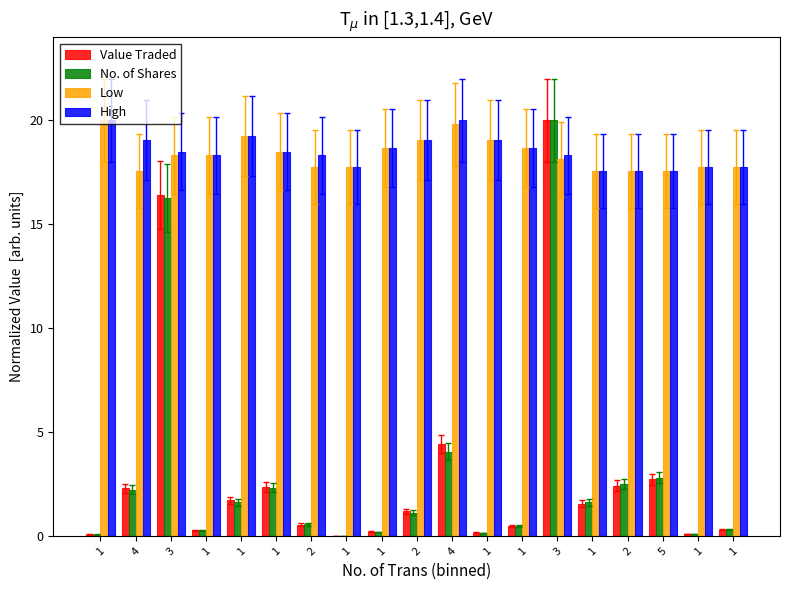

Are the bars horizontal?

No